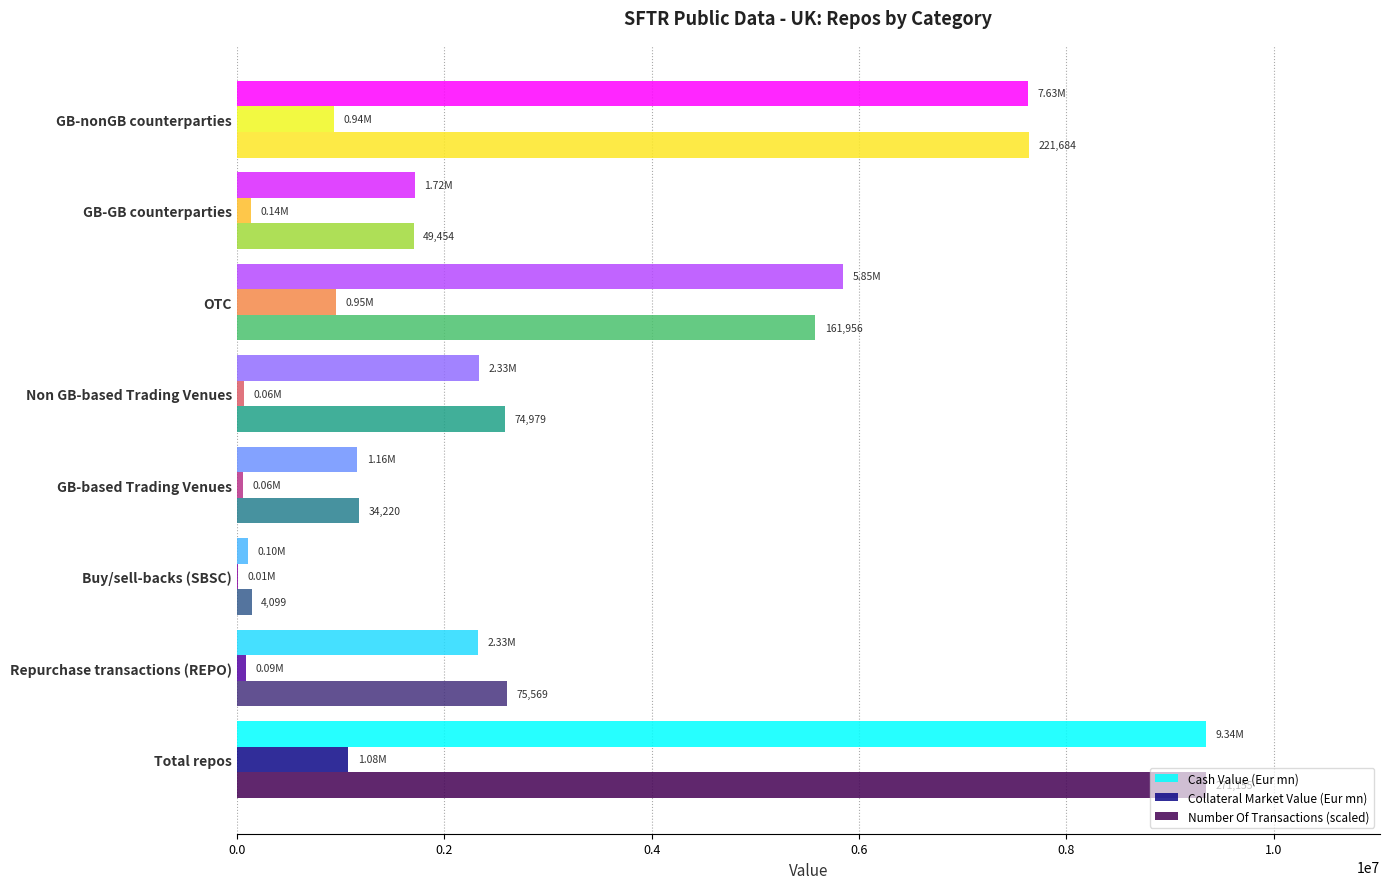

How many data points does each series have?

8